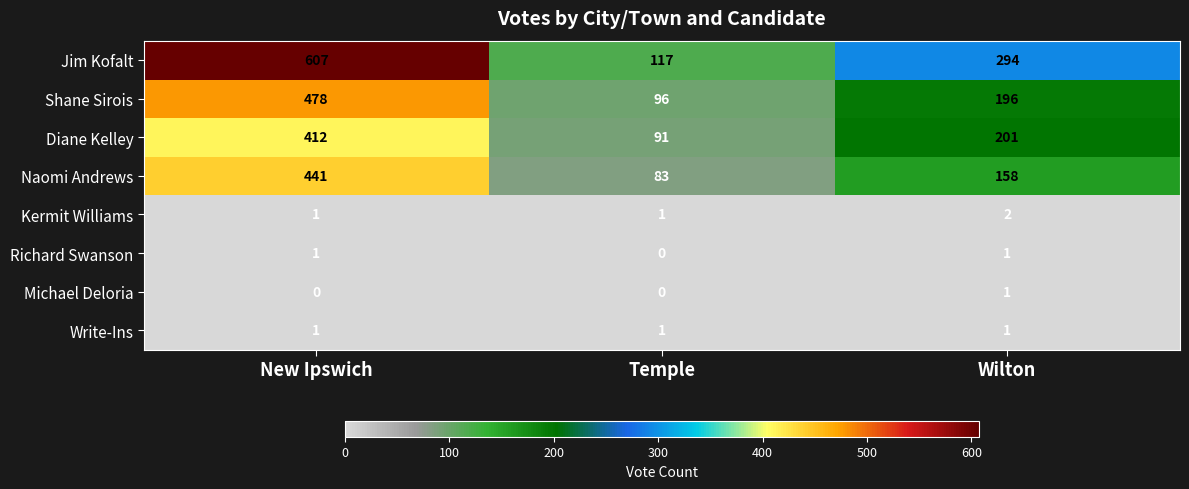

The Naomi Andrews series shows 62 at Wilton. True or false?

False